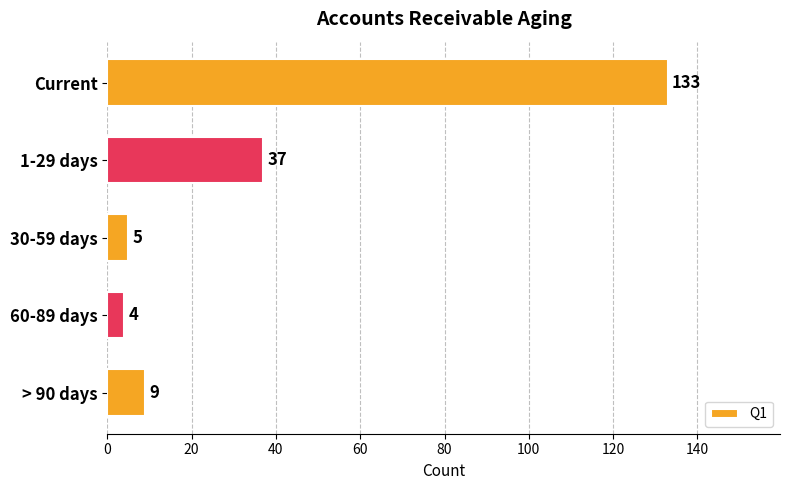

The value at Current is 85. True or false?

False